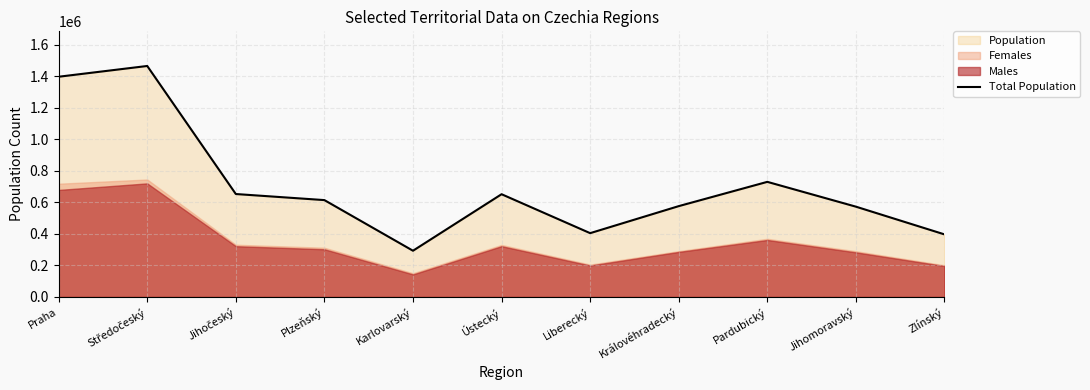

What position from the left is Pardubický?

9